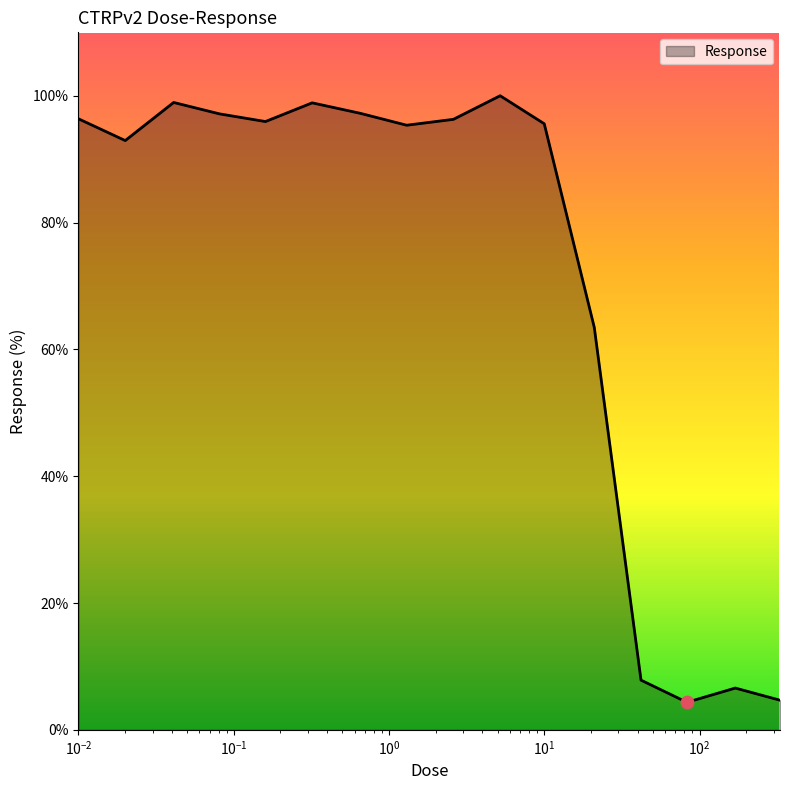

What is the maximum value shown in the chart?

100.0